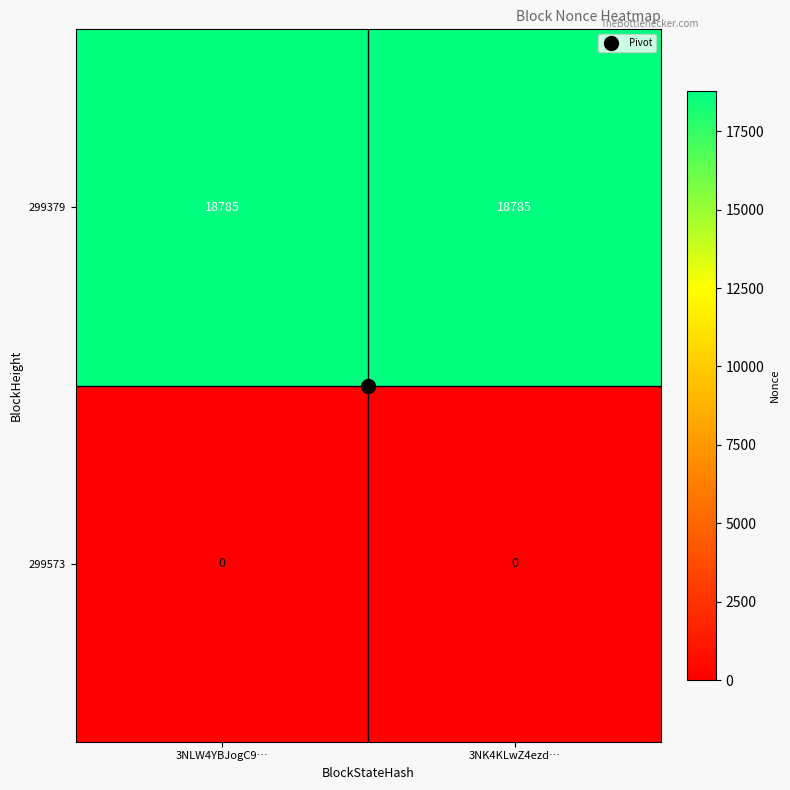

What is the highest value of the 299379 series?

18785